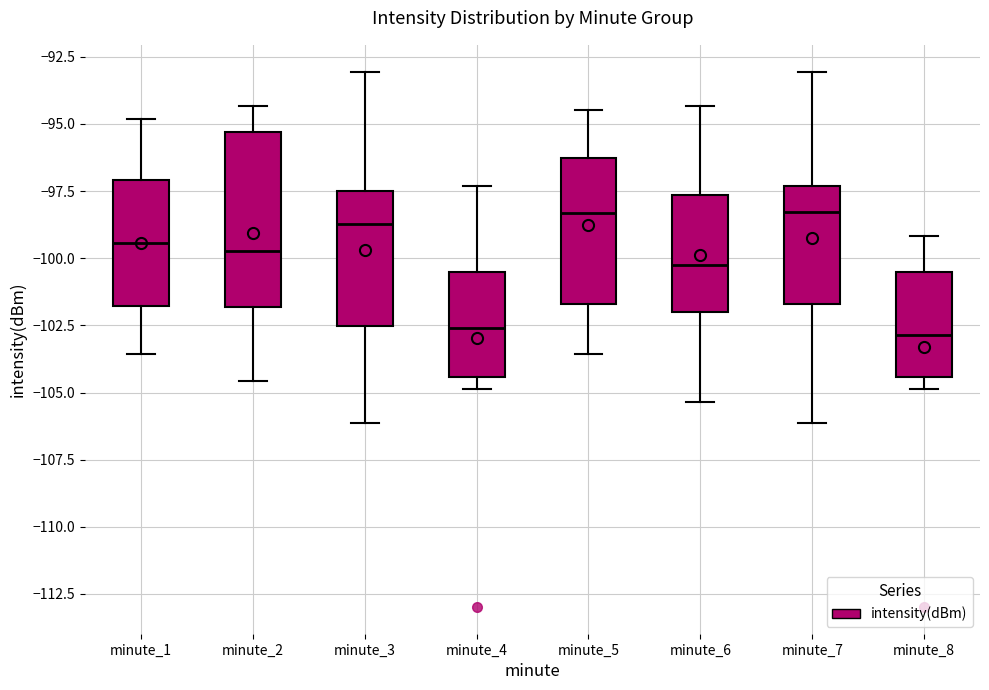

Reading left to right, transcribe this box plot: for each box, give where its median line is, the range the box spans, and where its two whiskers end, as read against the y-axis. The values are not printed on the chart, so give them approximately, as read against the axis.

minute_1: median -99.5, box -102.0 to -97.0, whiskers -103.5 to -95.0
minute_2: median -99.5, box -102.0 to -95.5, whiskers -104.5 to -94.5
minute_3: median -98.5, box -102.5 to -97.5, whiskers -106.0 to -93.0
minute_4: median -102.5, box -104.5 to -100.5, whiskers -105.0 to -97.5
minute_5: median -98.5, box -101.5 to -96.5, whiskers -103.5 to -94.5
minute_6: median -100.5, box -102.0 to -97.5, whiskers -105.5 to -94.5
minute_7: median -98.5, box -101.5 to -97.5, whiskers -106.0 to -93.0
minute_8: median -103.0, box -104.5 to -100.5, whiskers -105.0 to -99.0